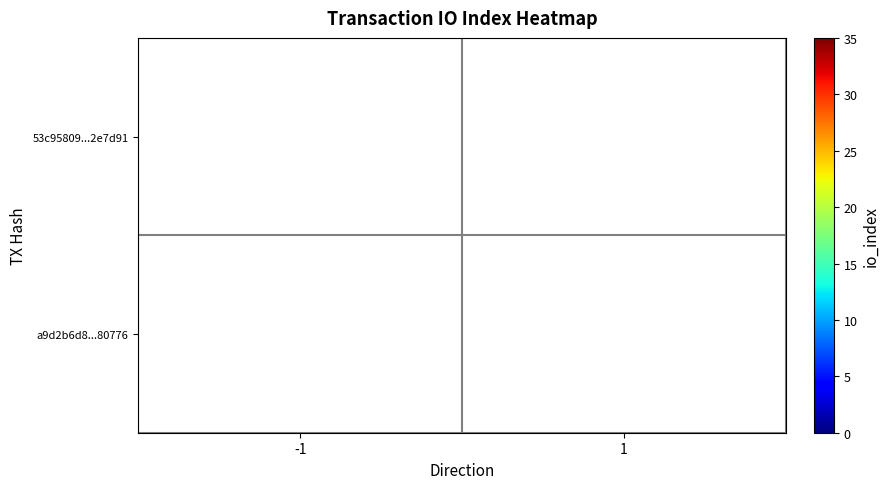

The value of a9d2b6d8...80776 at 1 is 43. True or false?

False